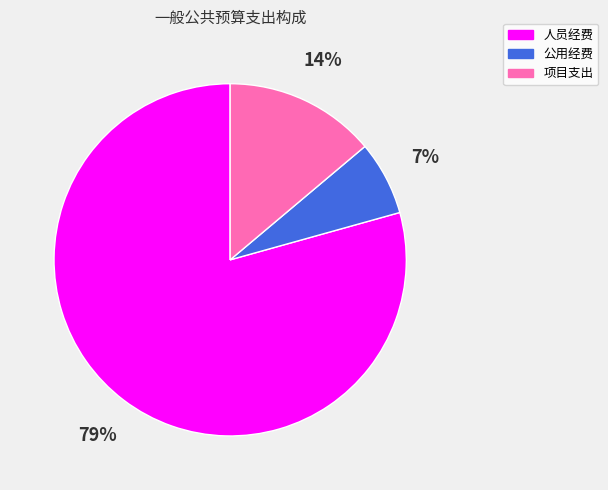

Count the number of slices in the pie.

3